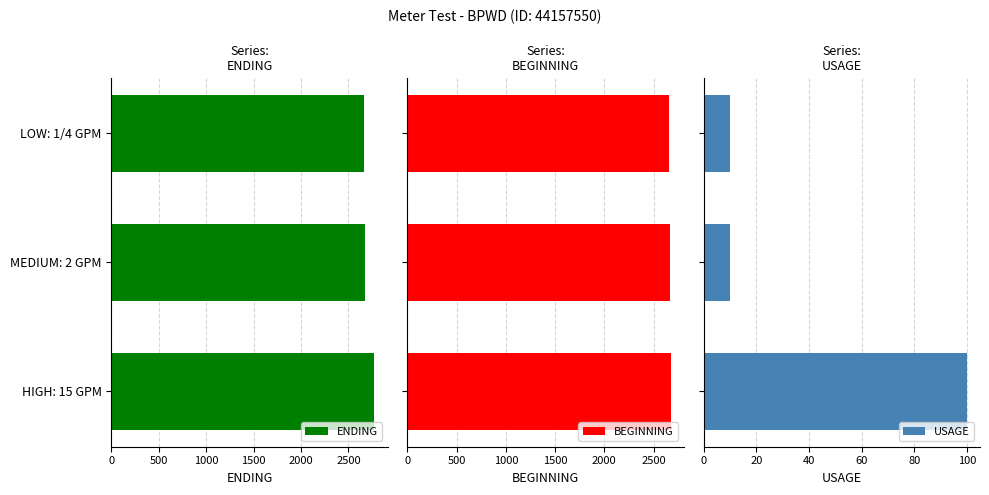

How many groups of bars are there?

3